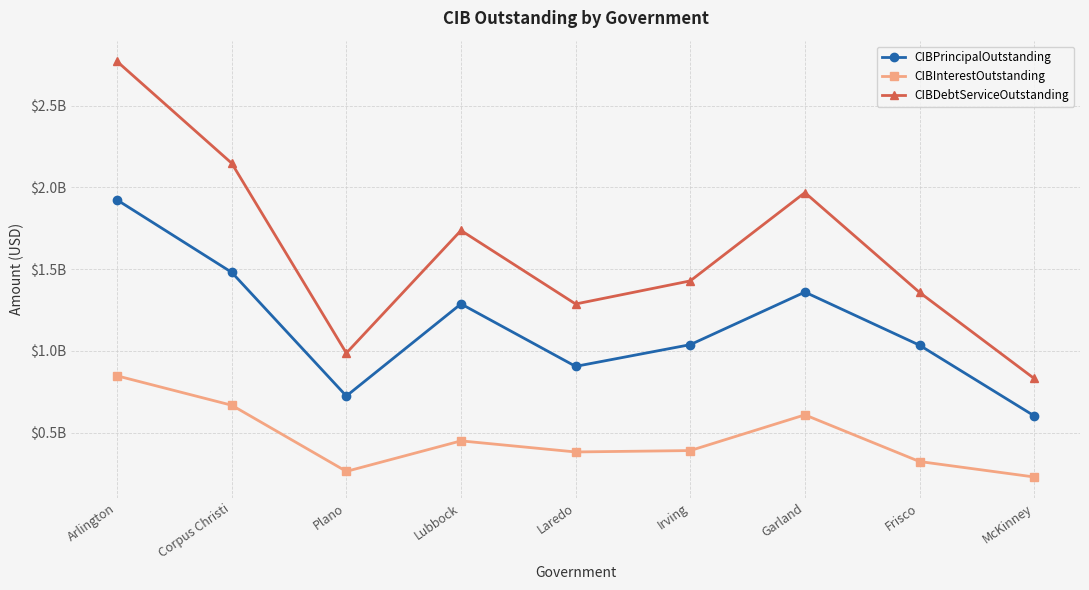

How many interior local peaks does the CIBPrincipalOutstanding series have?

2